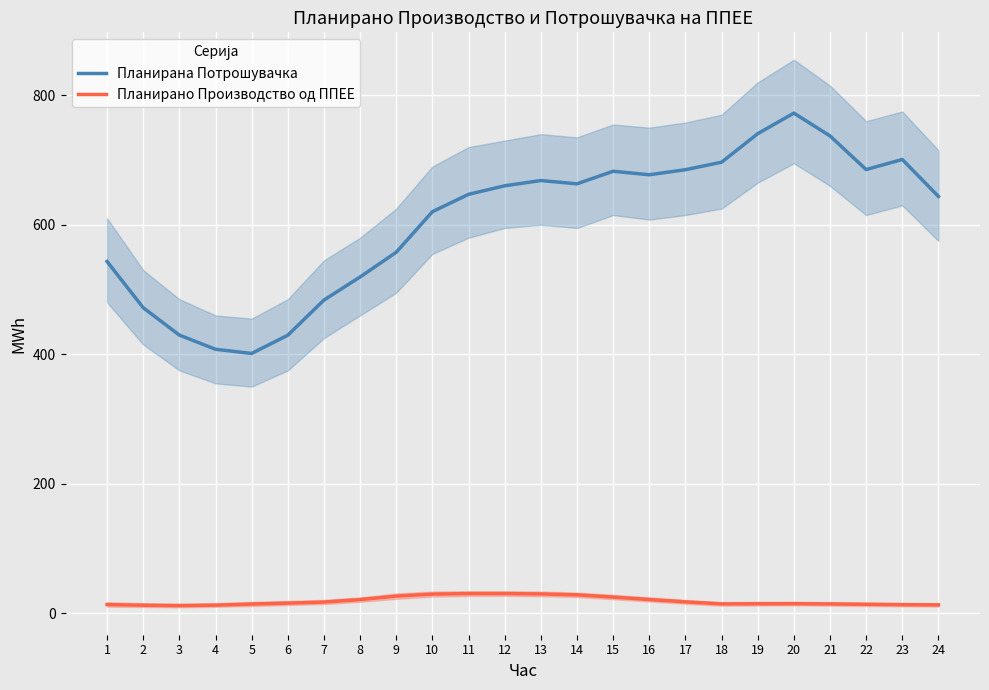

Count the number of data series in this chart.

2